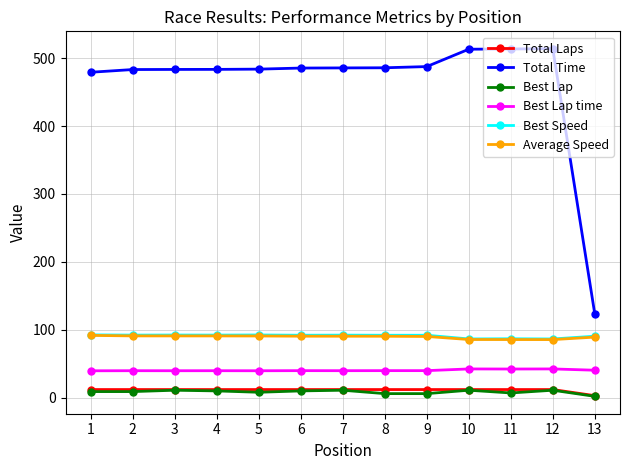

What are all the series names shown in the legend?

Total Laps, Total Time, Best Lap, Best Lap time, Best Speed, Average Speed